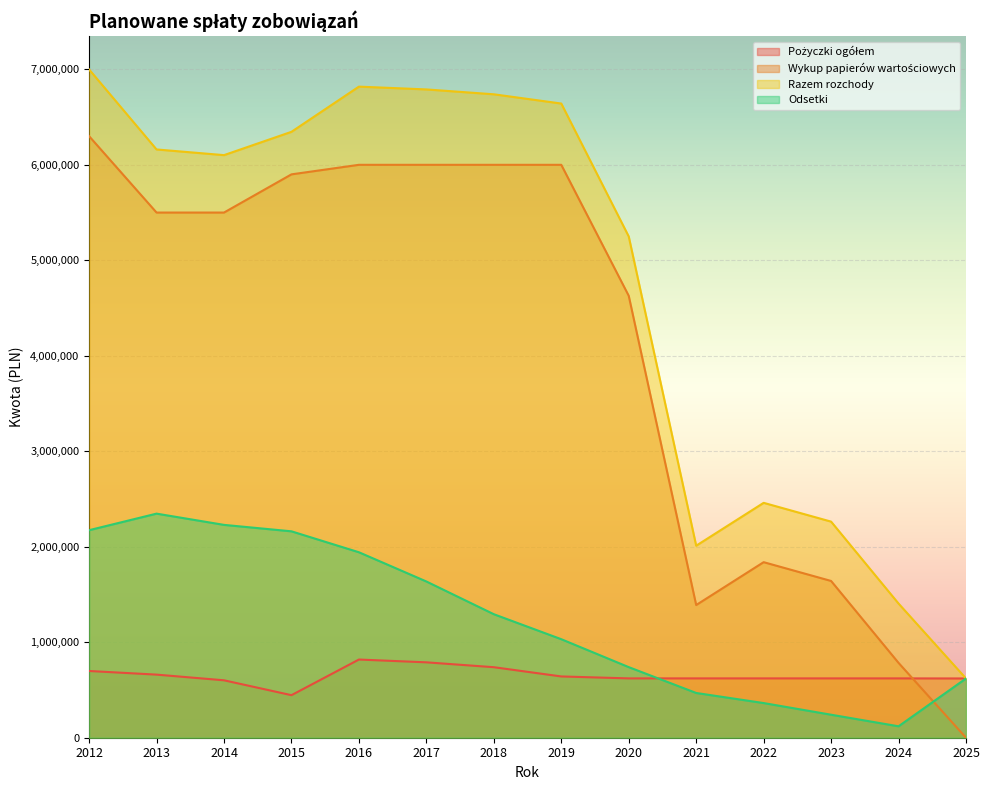

True or false: Razem rozchody and Wykup papierów wartościowych intersect in this chart.

False